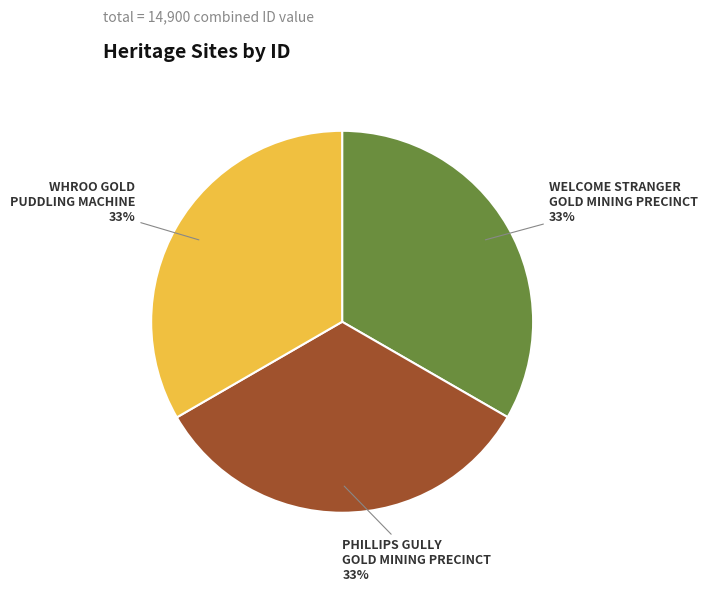

How many segments does this pie chart have?

3